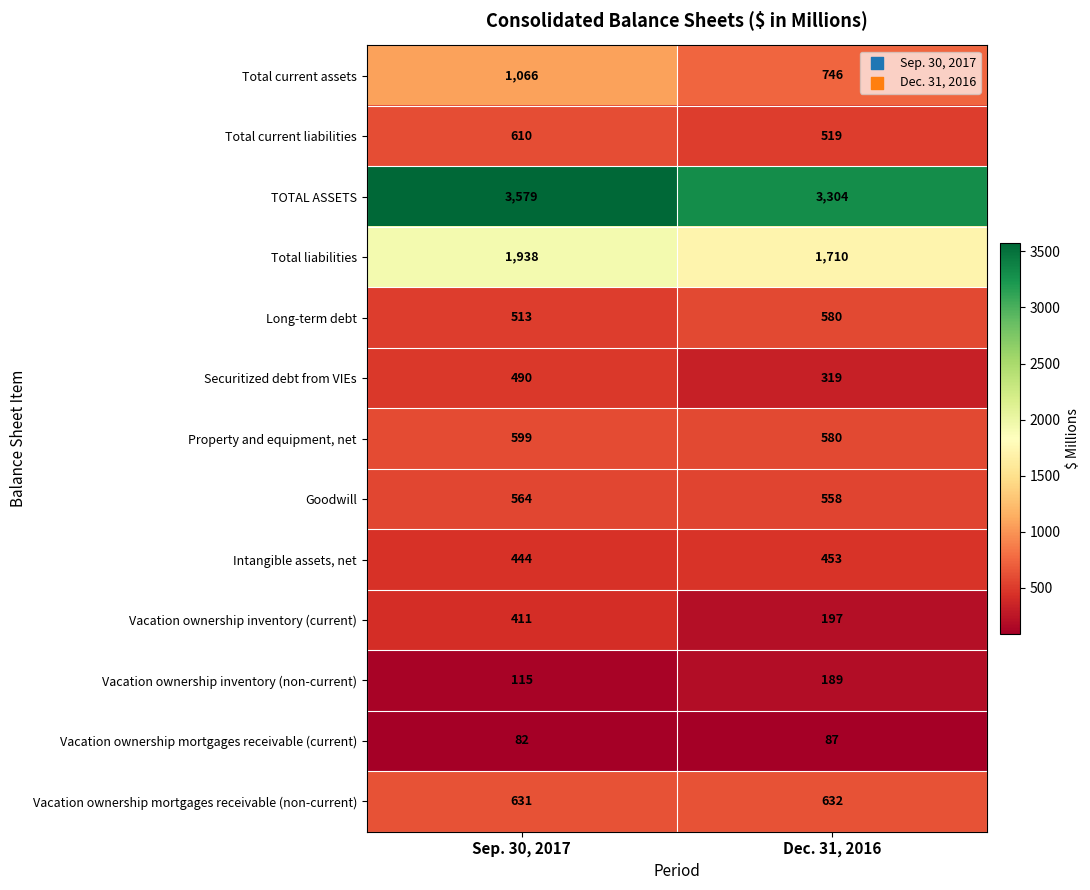

At which label is Vacation ownership mortgages receivable (current) closest to 84?

Sep. 30, 2017